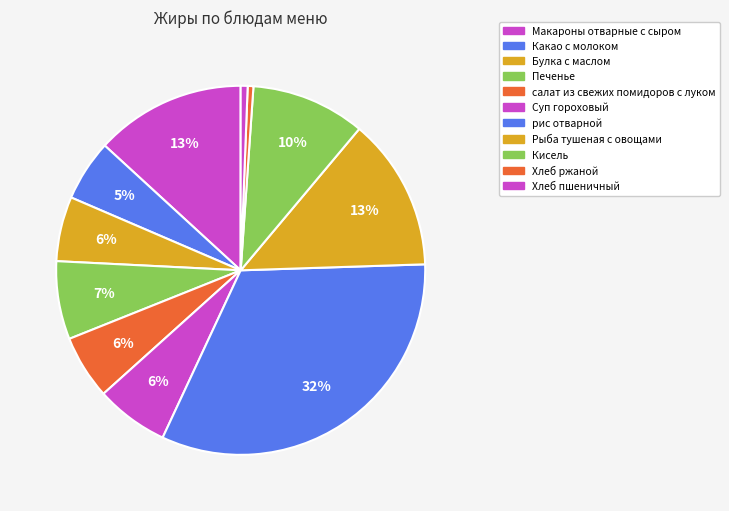

To the nearest percent, what is the difference between the рис отварной and Какао с молоком slice percentages?

27%